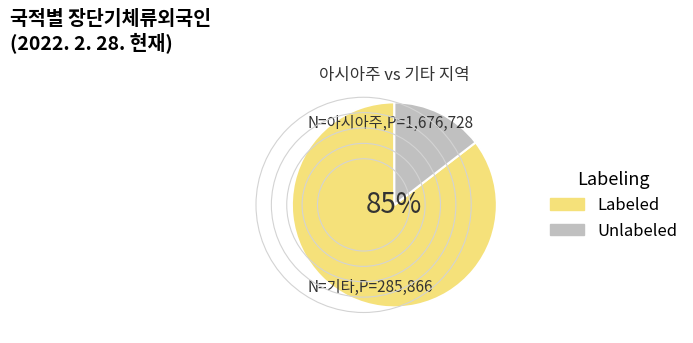

To the nearest percent, what is the average slice percentage?

50%